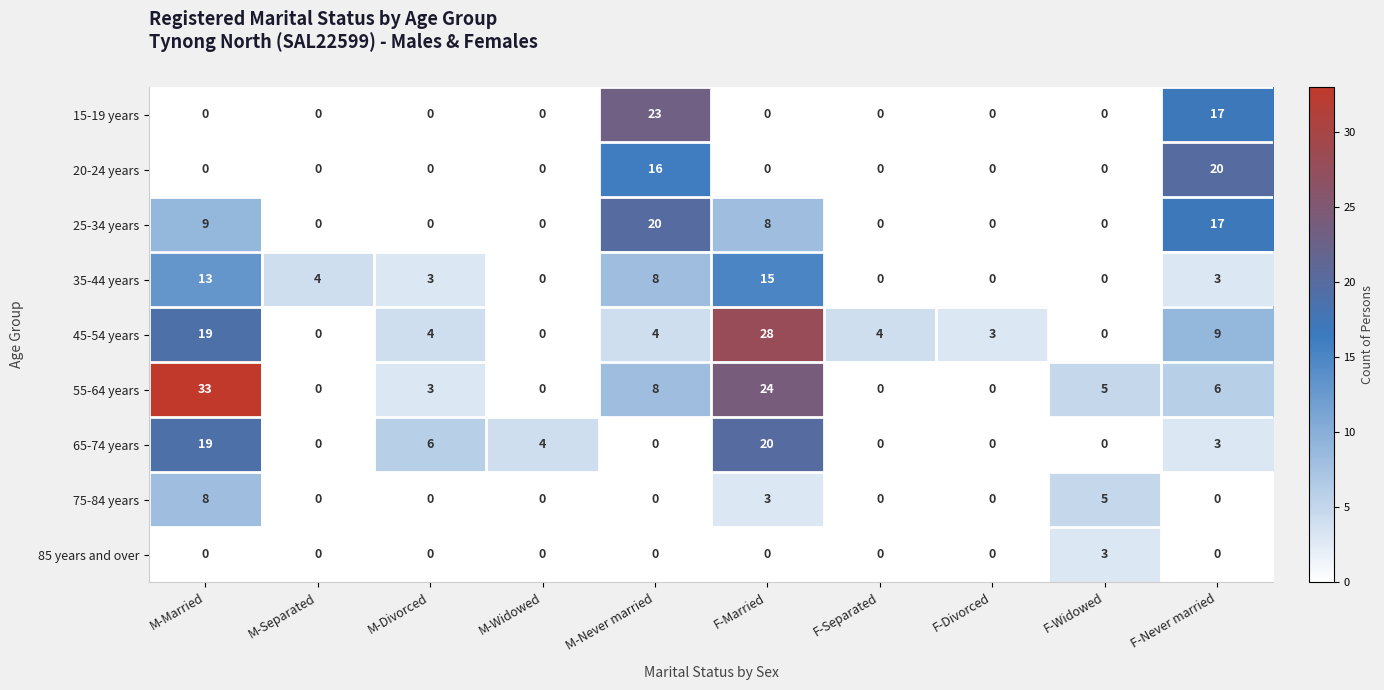

The 55-64 years series shows 24 at F-Married. True or false?

True